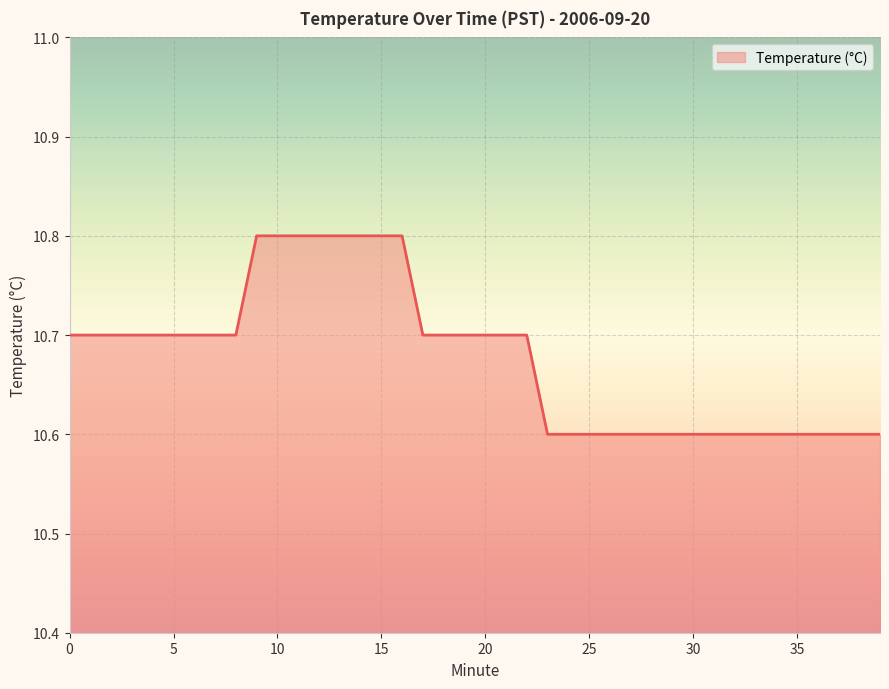

What is the smallest value displayed?

10.6